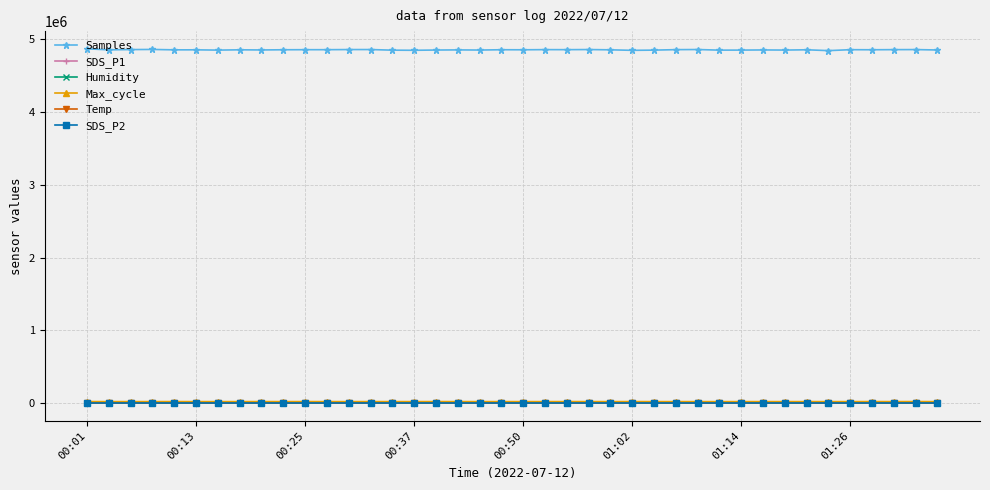

What is the maximum value shown in the chart?

4867600.0